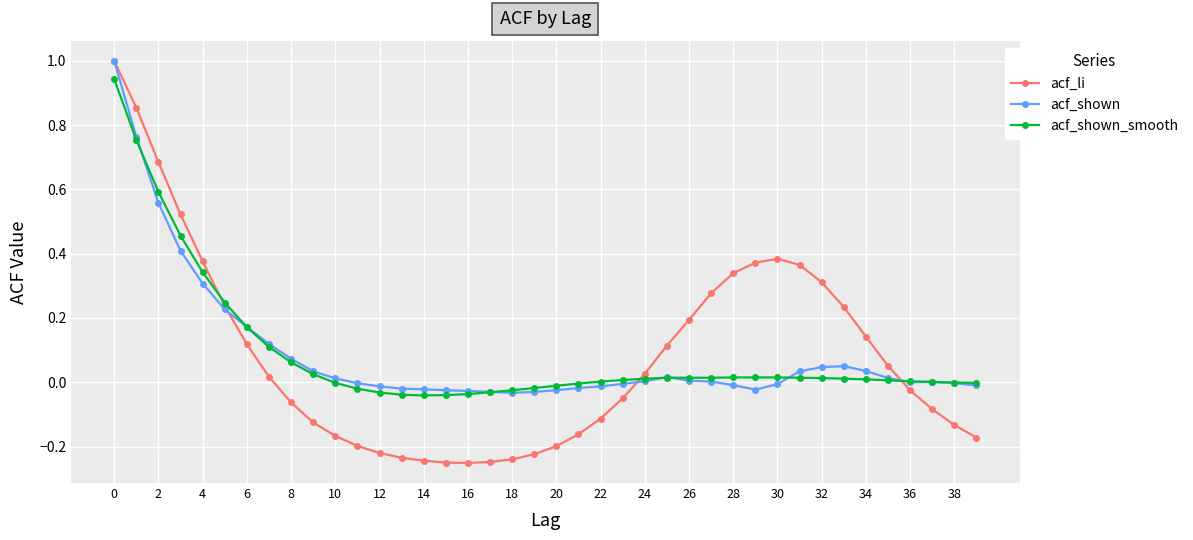

Which series has the largest range (max minus min)?

acf_li